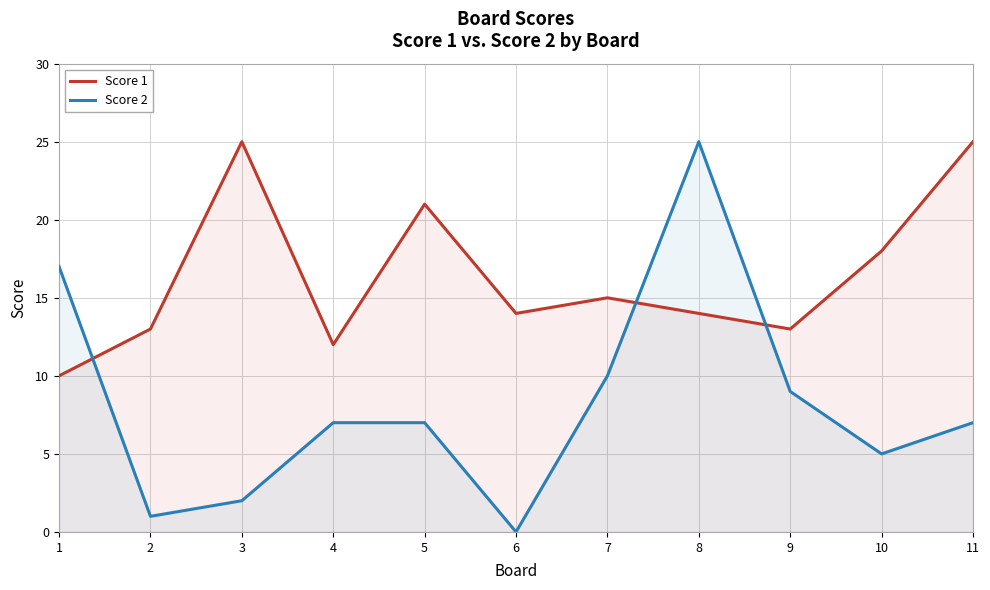

What is the spread (max minus min) of values at 10?

13